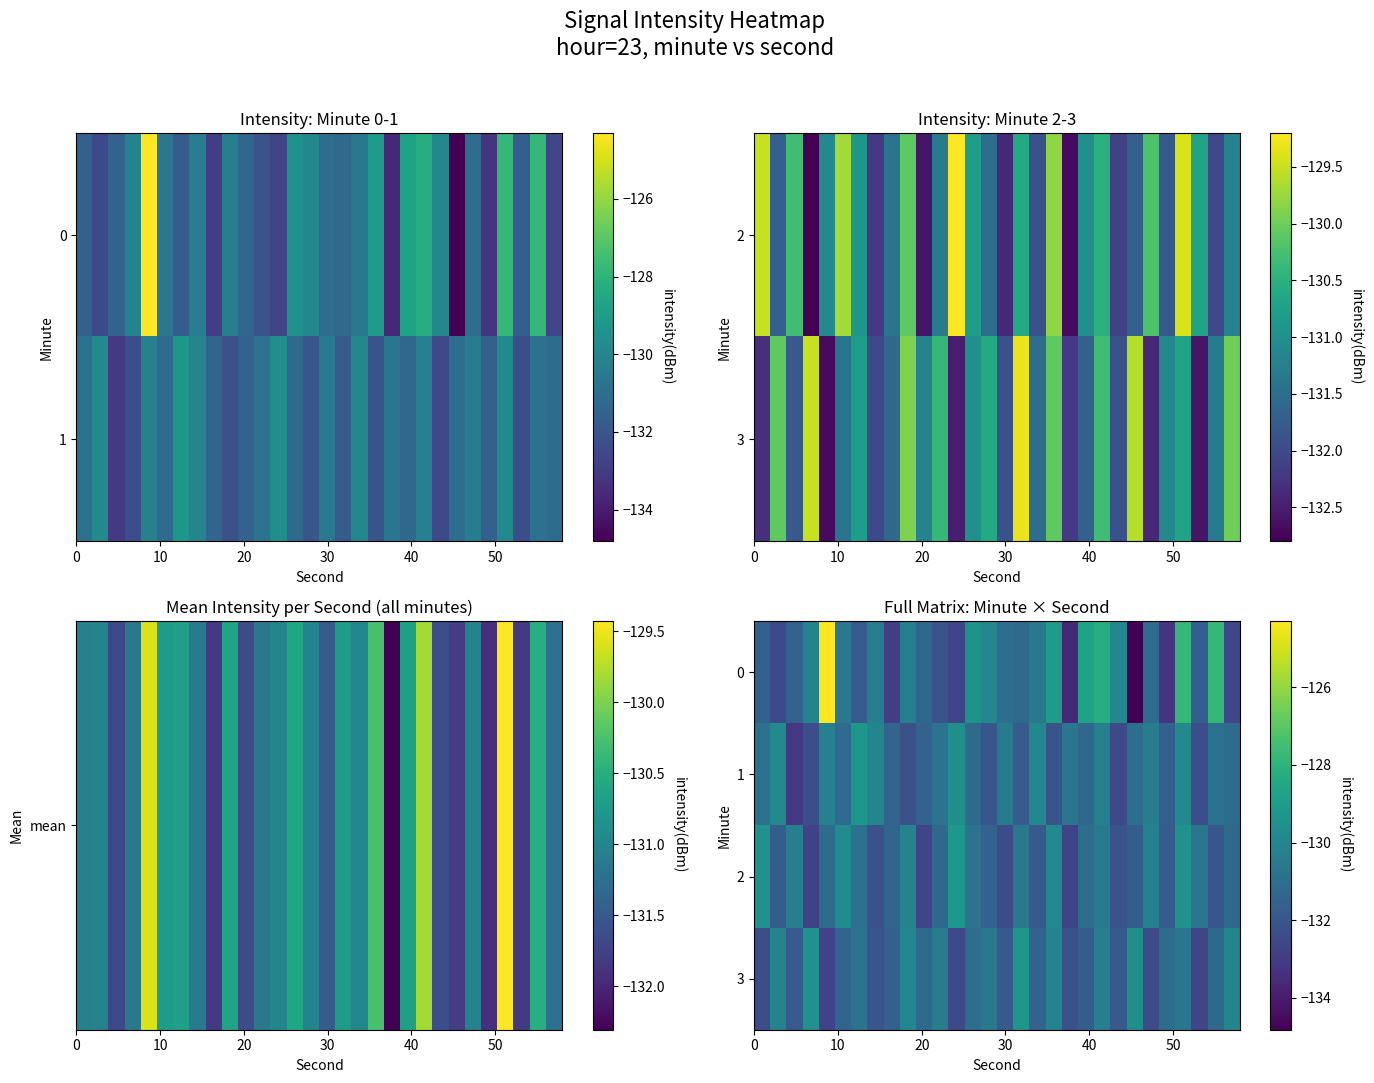

What is the minimum value shown in the chart?

-134.8